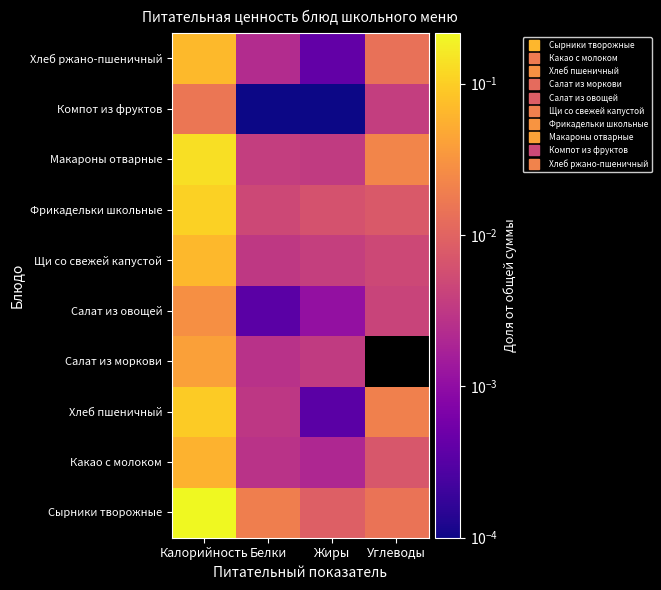

Which category has the highest value across all series?

Калорийность